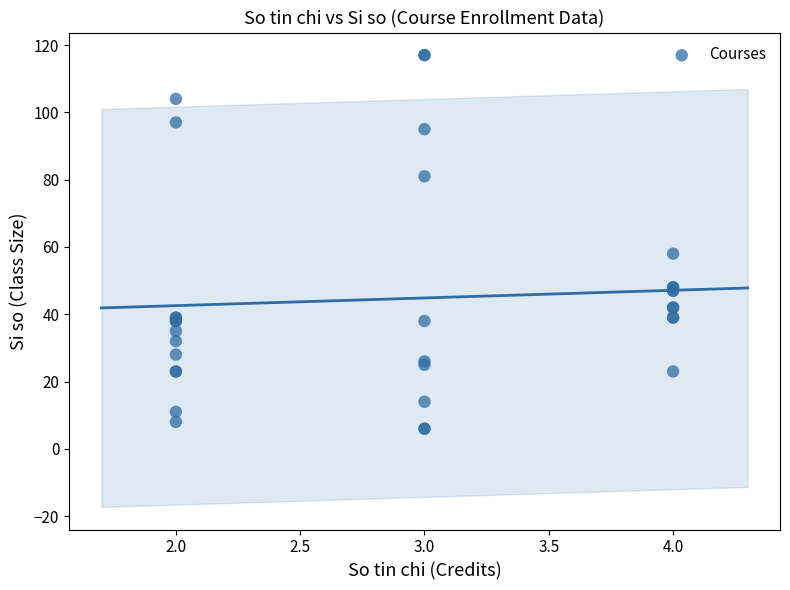

What Y value in the scatter plot is closest to 61?

58